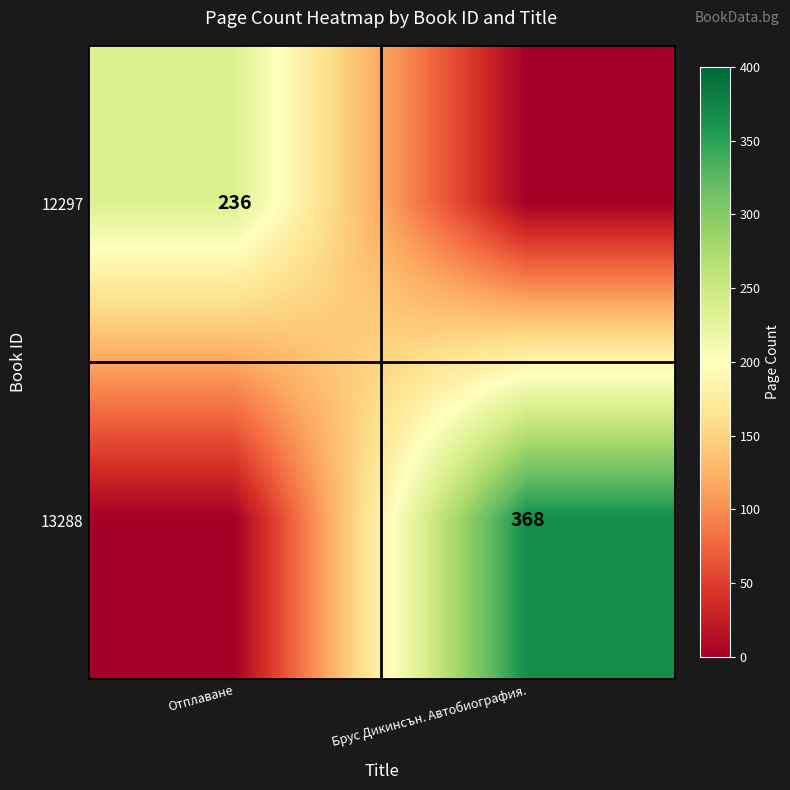

What is the total value across all series at Брус Дикинсън. Автобиография.?

368